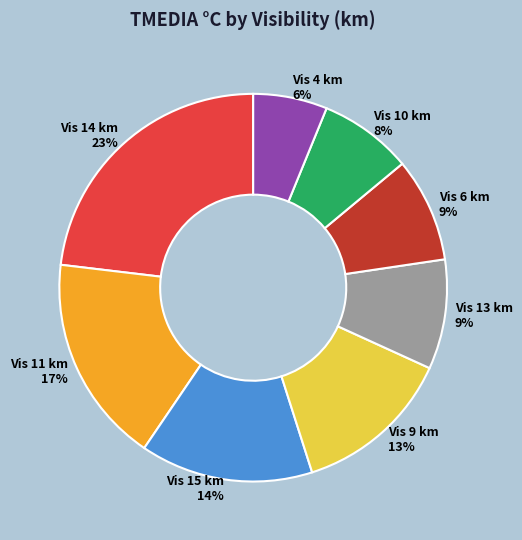

Which has a higher value, Vis 9 km or Vis 14 km?

Vis 14 km